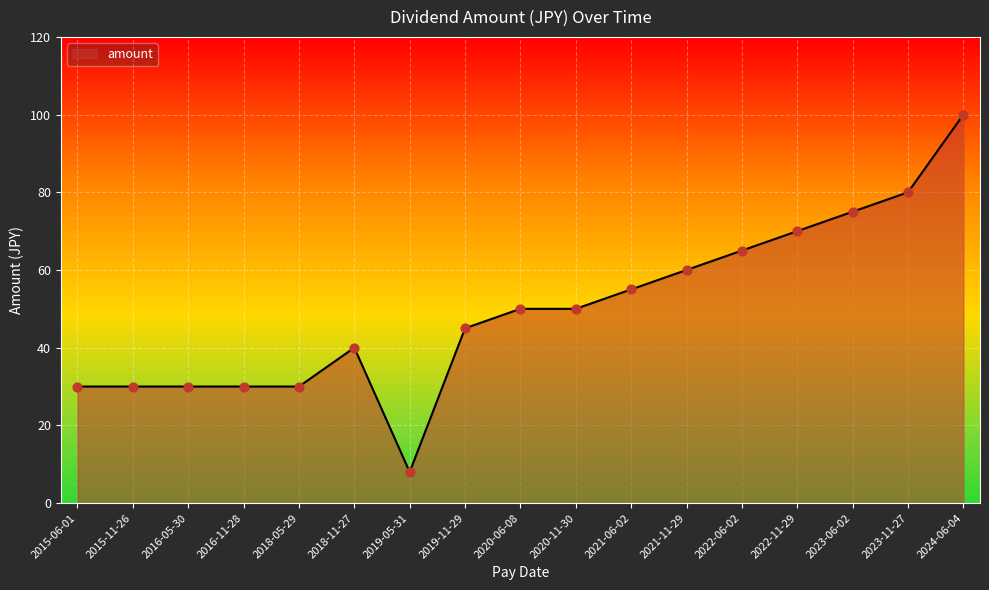

What is the ratio of the value at 2022-11-29 to the value at 2021-06-02?

1.3